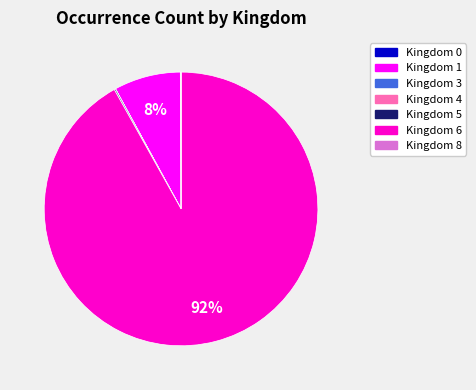

To the nearest percent, what is the difference between the largest and smallest slice percentages?

92%